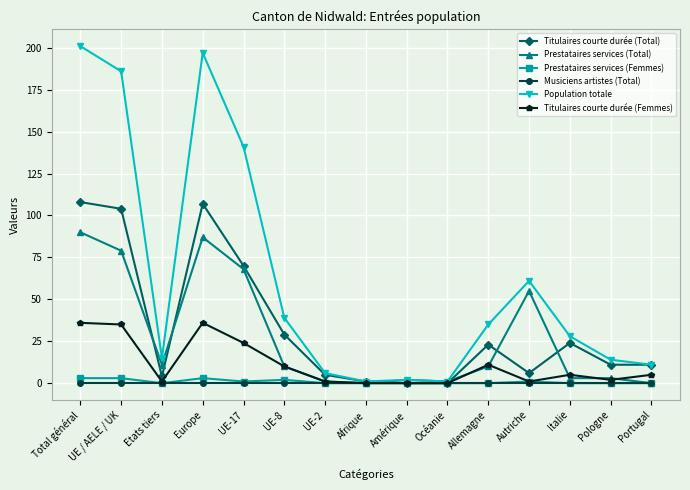

What position from the left is Allemagne?

11